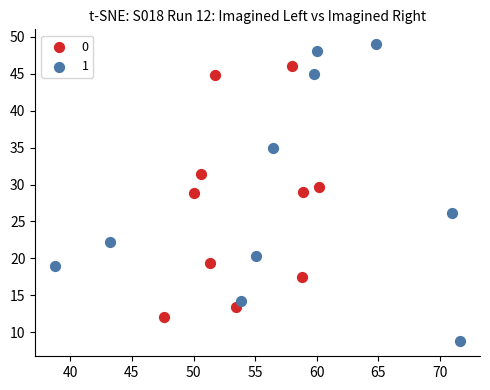

What are all the series names shown in the legend?

0, 1